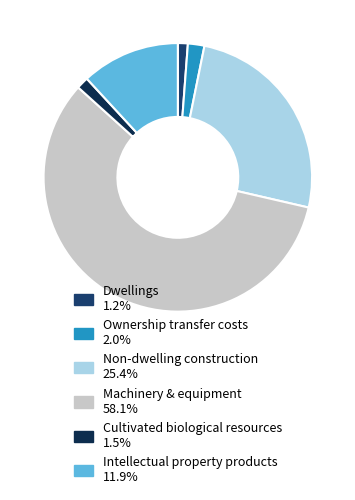

What is the smallest slice in the pie chart?

Gross fixed capital formation - Dwellings